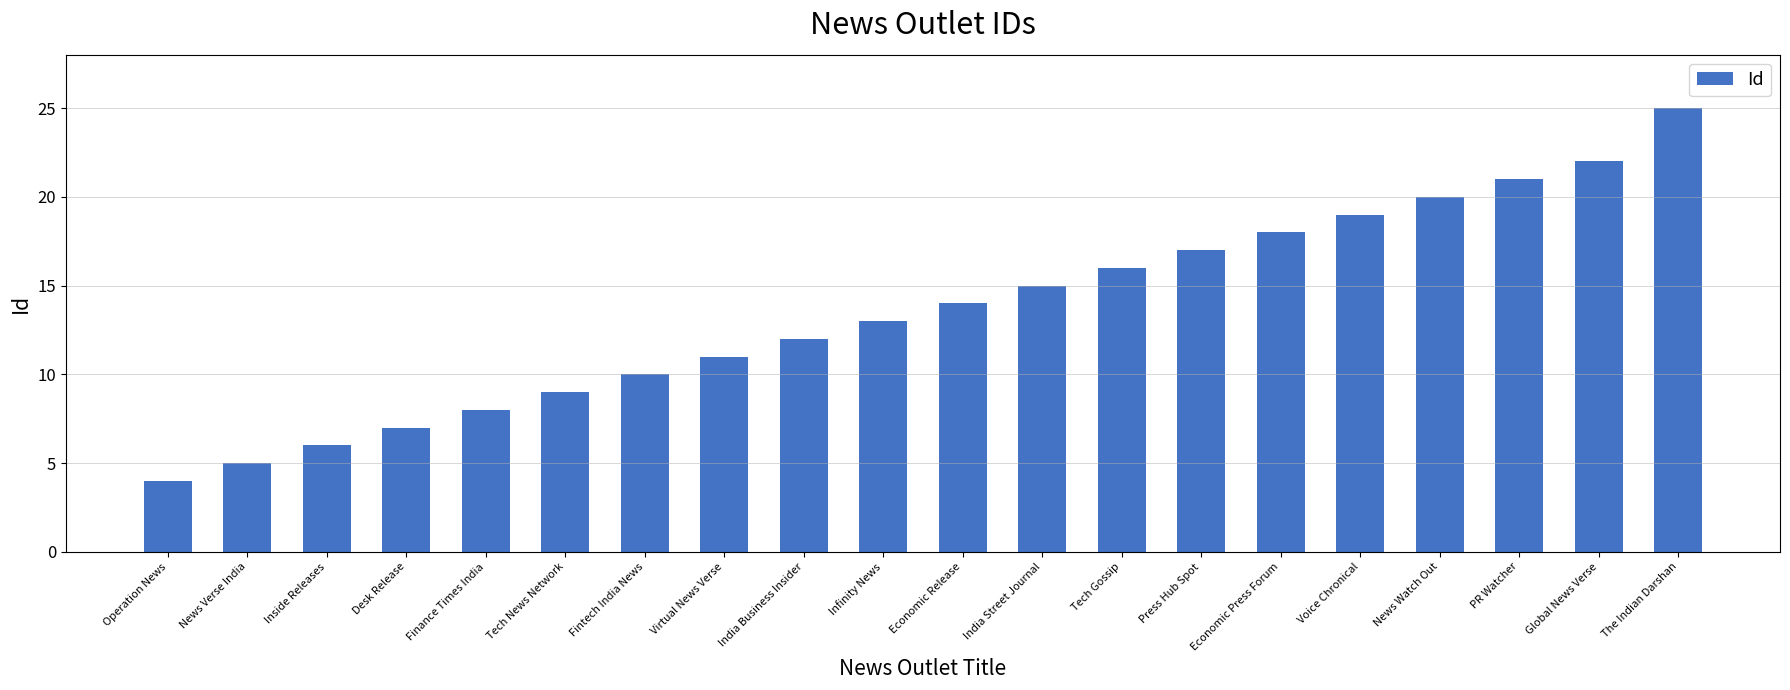

Which has a higher value, PR Watcher or Infinity News?

PR Watcher